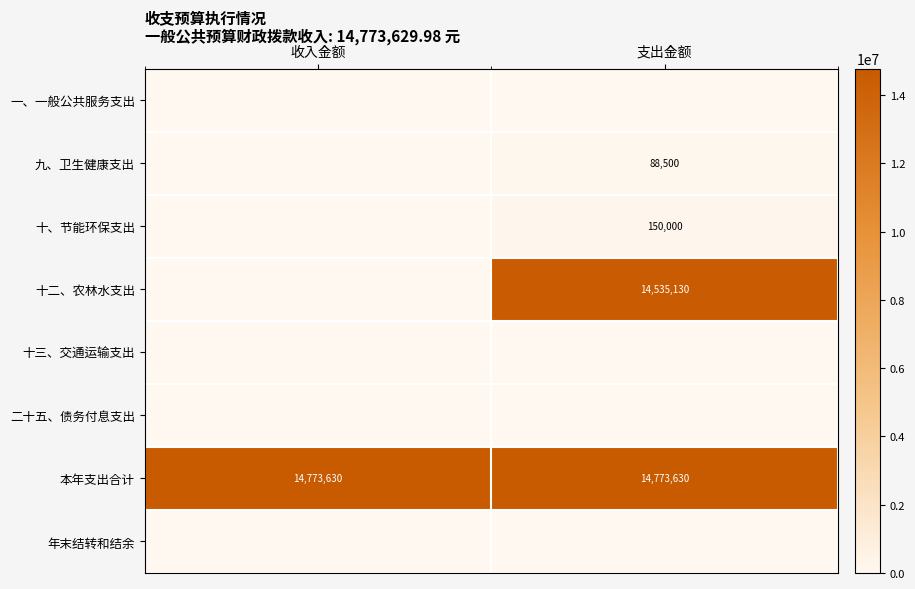

Which has a higher value, 支出金额 or 收入金额?

支出金额